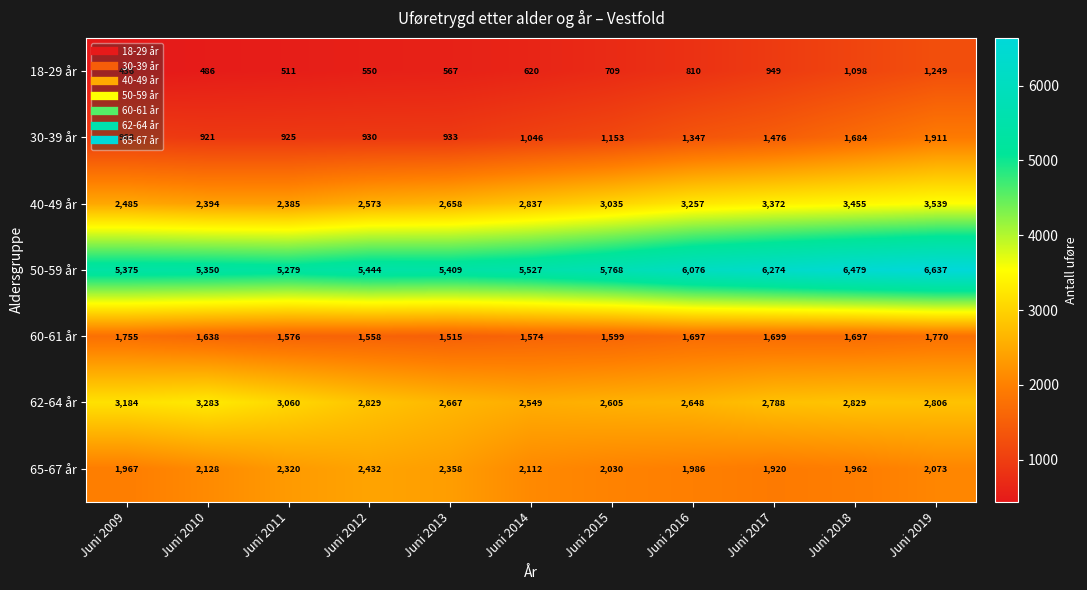

What is the sum of all 40-49 år values?

31990